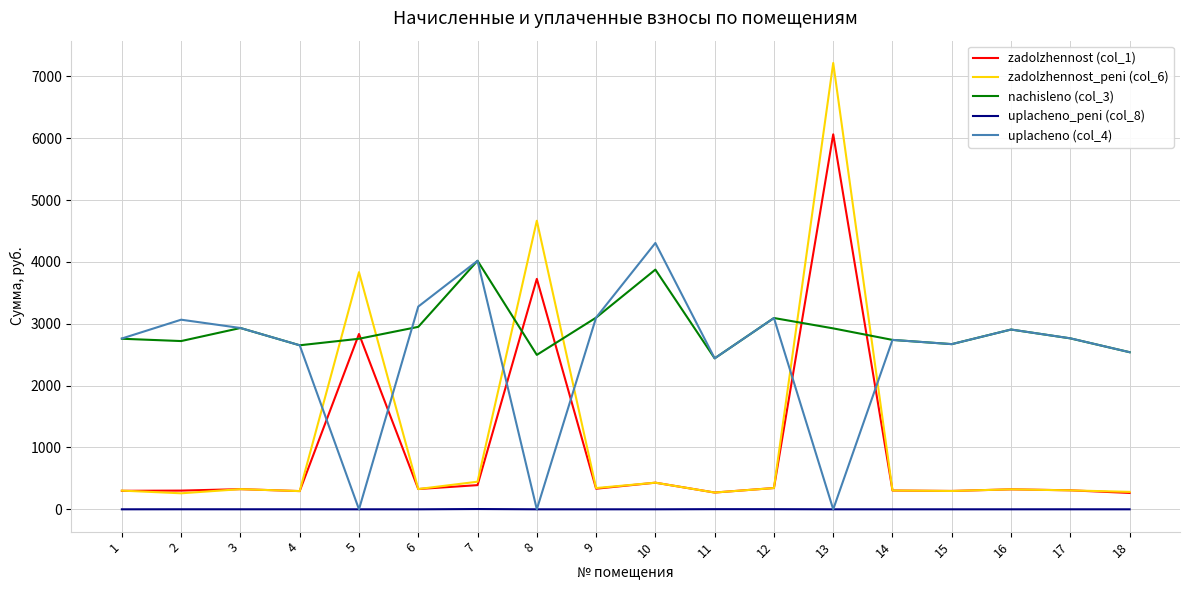

True or false: uplacheno_peni (col_8) and nachisleno (col_3) intersect in this chart.

False